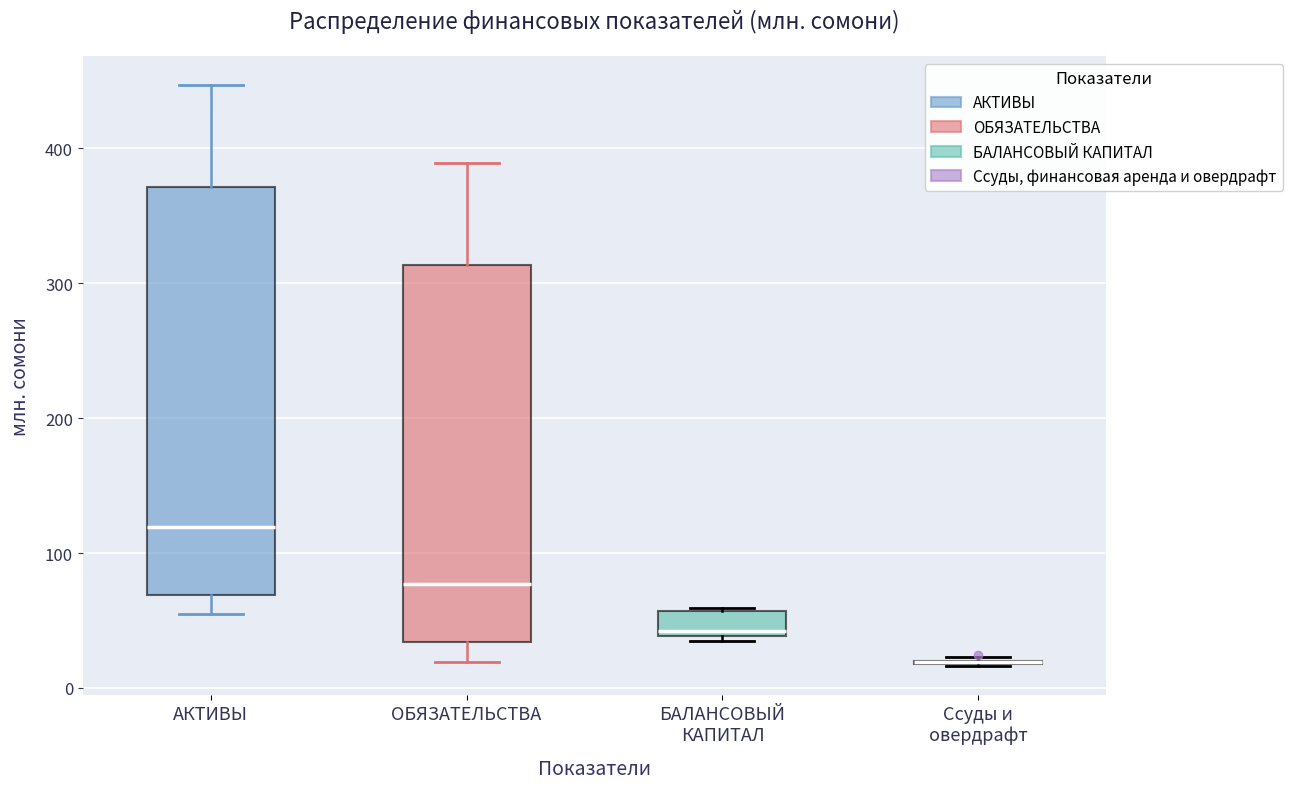

Reading left to right, read every box against the y-axis: the position of its median line, the range the box covers, and the ends of its whiskers. The values are not printed on the chart, so give them approximately, as read against the axis.

АКТИВЫ: median 120, box 70 to 370, whiskers 50 to 450
ОБЯЗАТЕЛЬСТВА: median 80, box 30 to 310, whiskers 20 to 390
БАЛАНСОВЫЙ КАПИТАЛ: median 40 (just above the box's lower edge), box 40 to 60, whiskers 30 to 60
Ссуды и овердрафт: box collapsed to a line at 20, whiskers 20 to 20